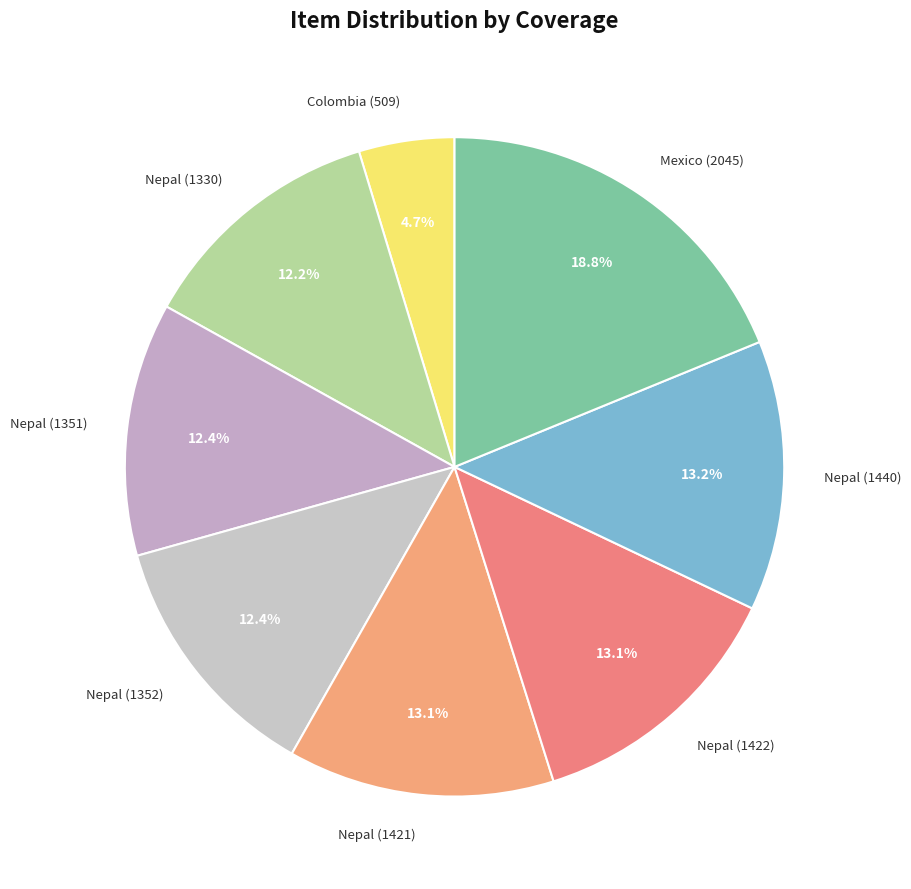

How many slices are in this pie chart?

8